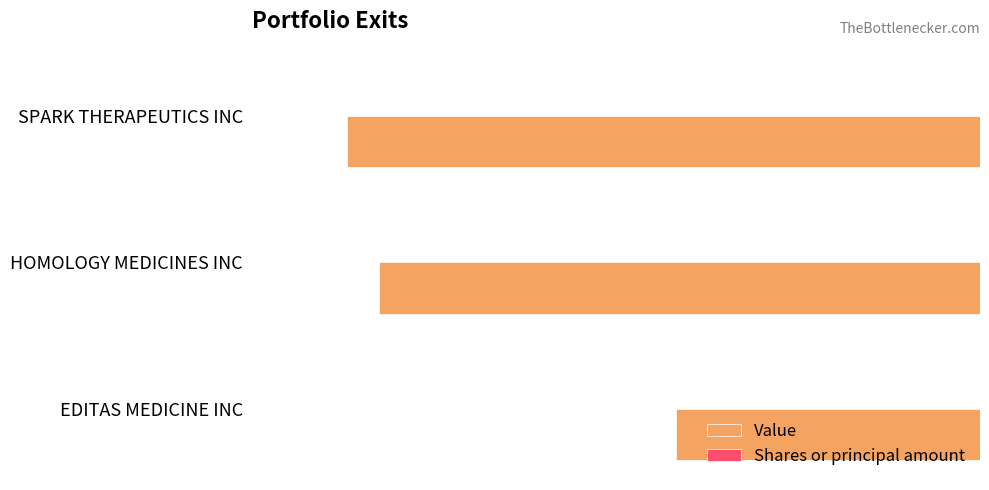

At which category is the sum across all series the highest?

EDITAS MEDICINE INC